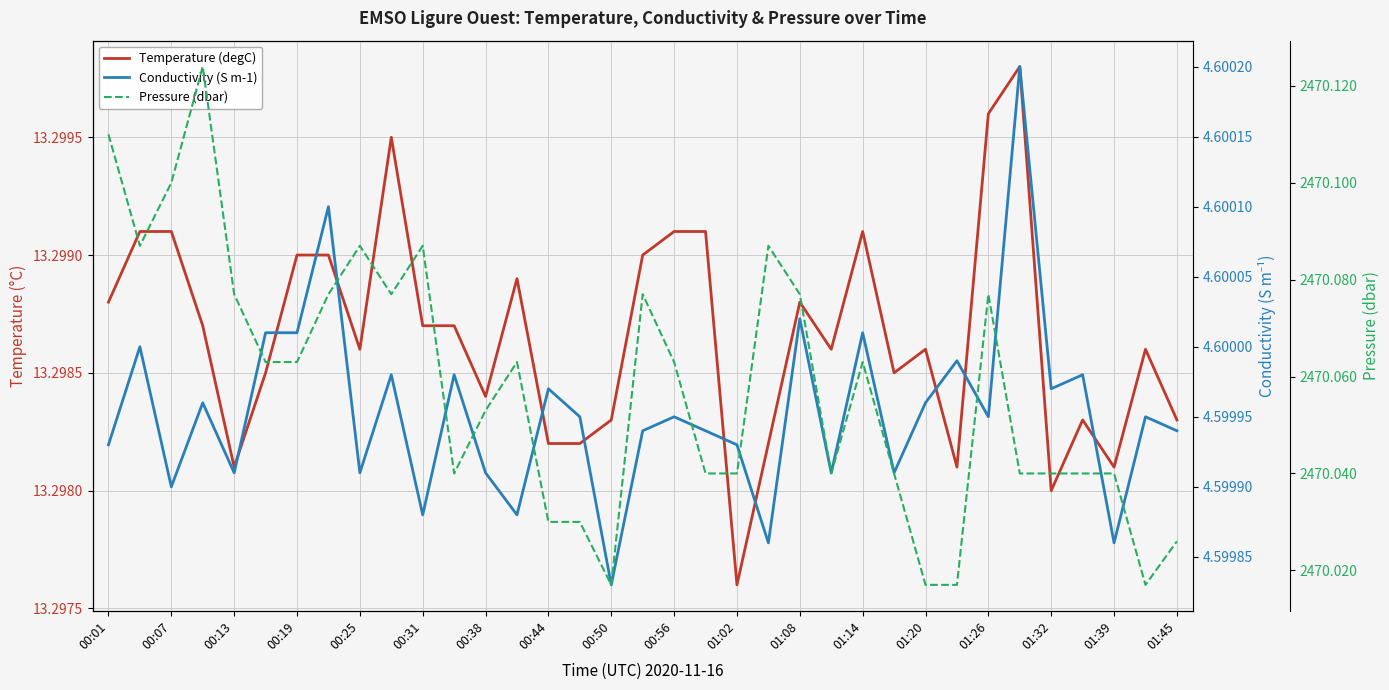

What is the value of the Conductivity (S m-1) point at the 27th from the left?

4.6